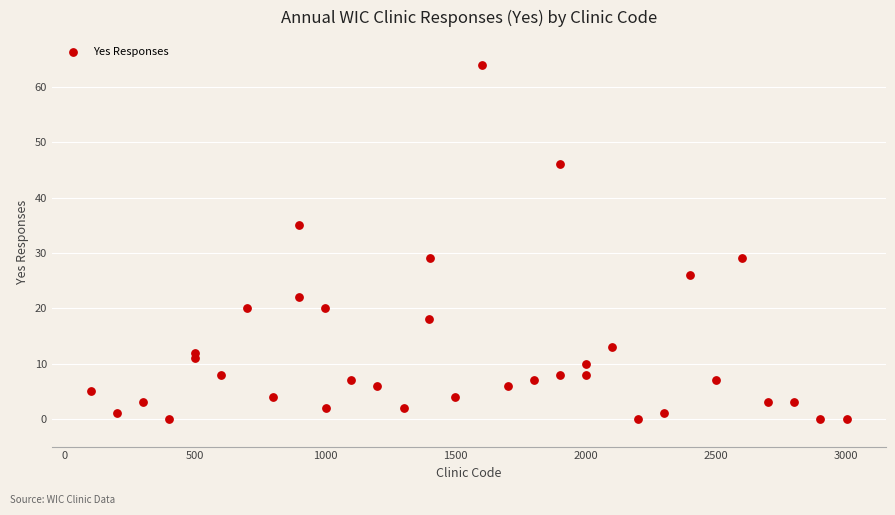

What is the range of X values (max minus min)?

2903